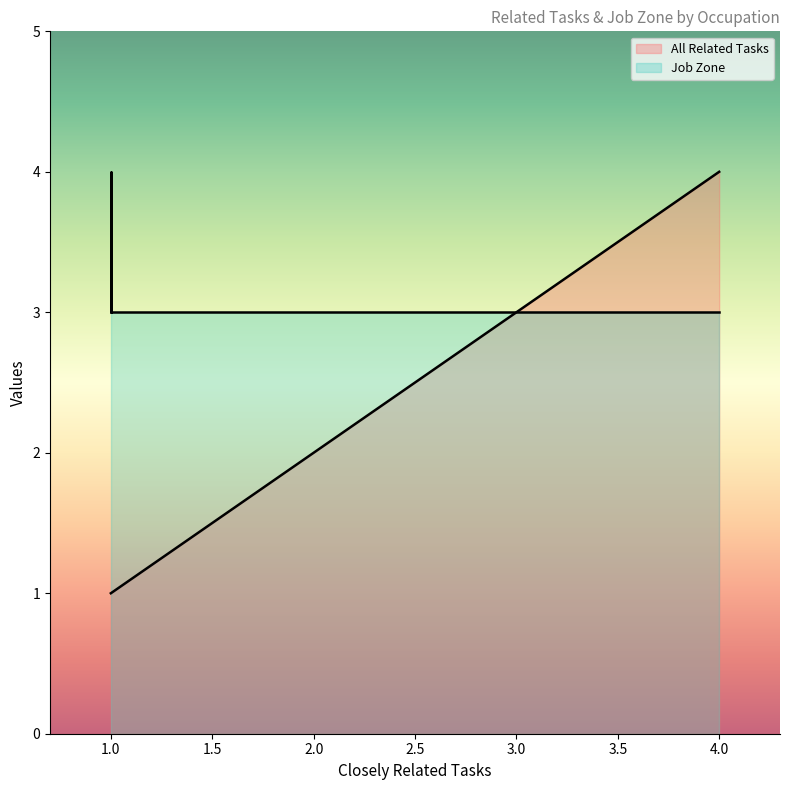

What is the average value of the Job Zone series?

3